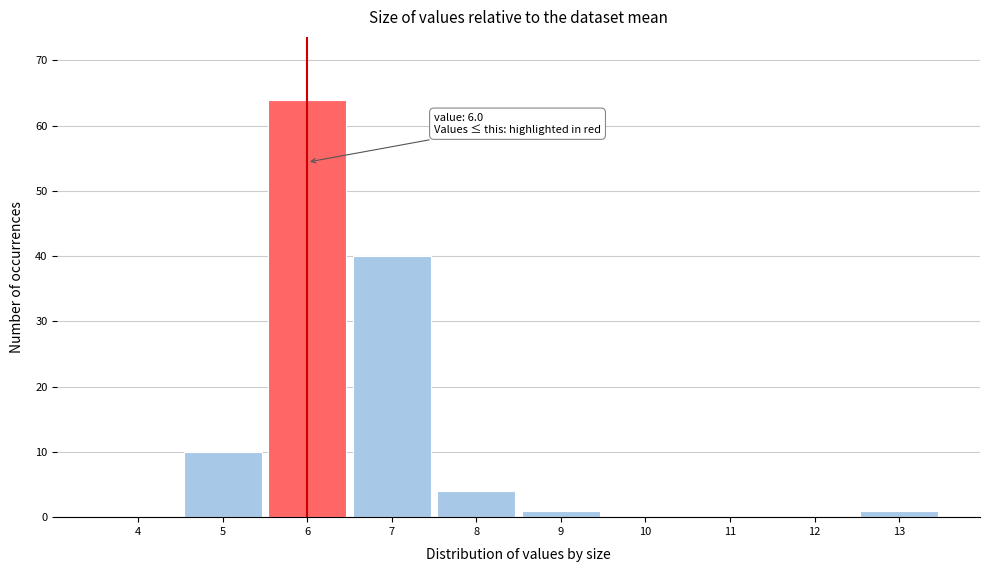

Over which range of the x-axis is the bar tallest?

5.5 to 6.5